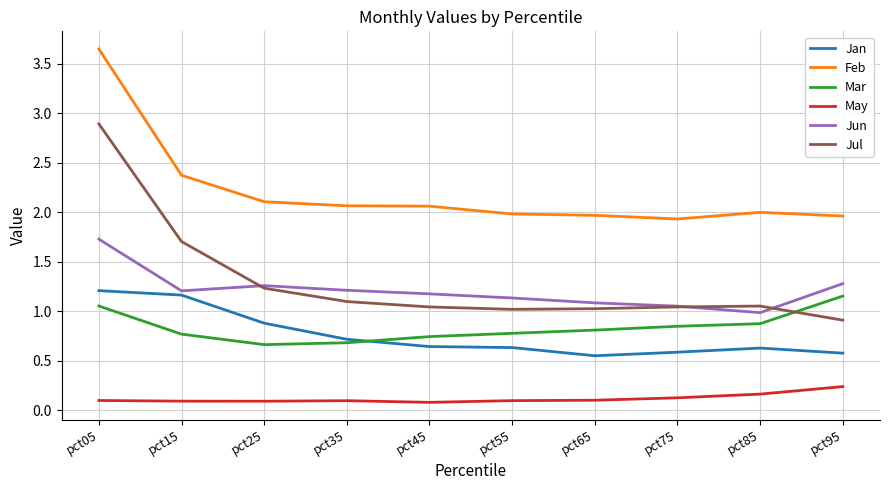

The value of Jun at pct95 is 2.2. True or false?

False